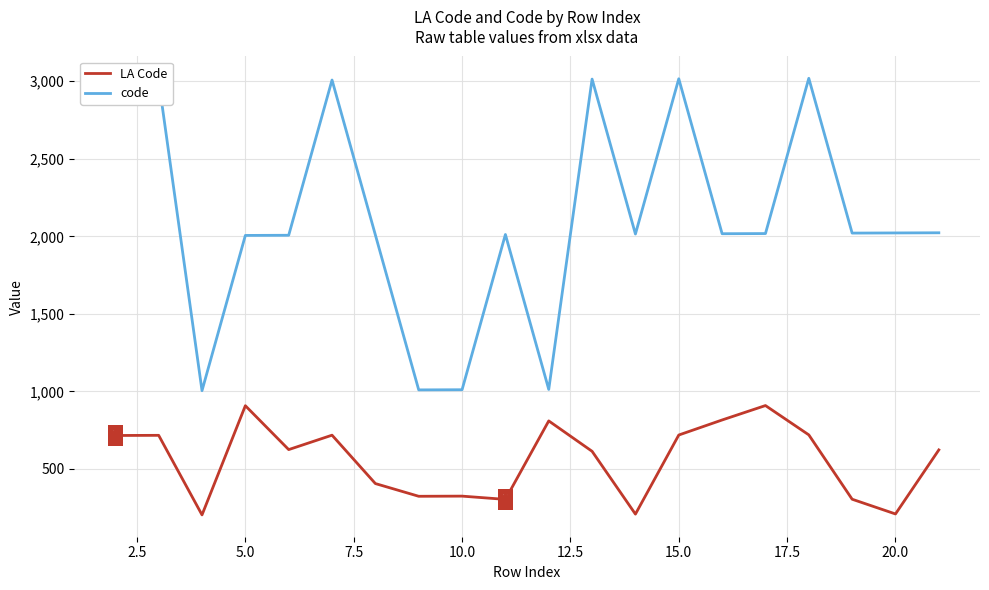

List the series in order of their overall mean, lowest first.

LA Code, code